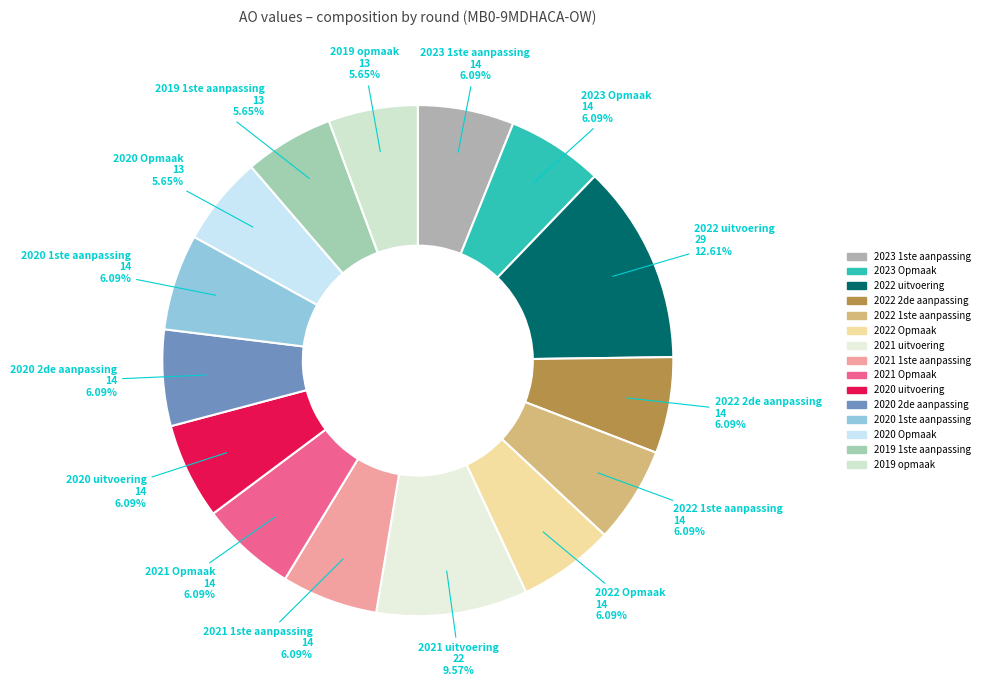

The 2020 1ste aanpassing slice represents 14% of the pie. True or false?

False